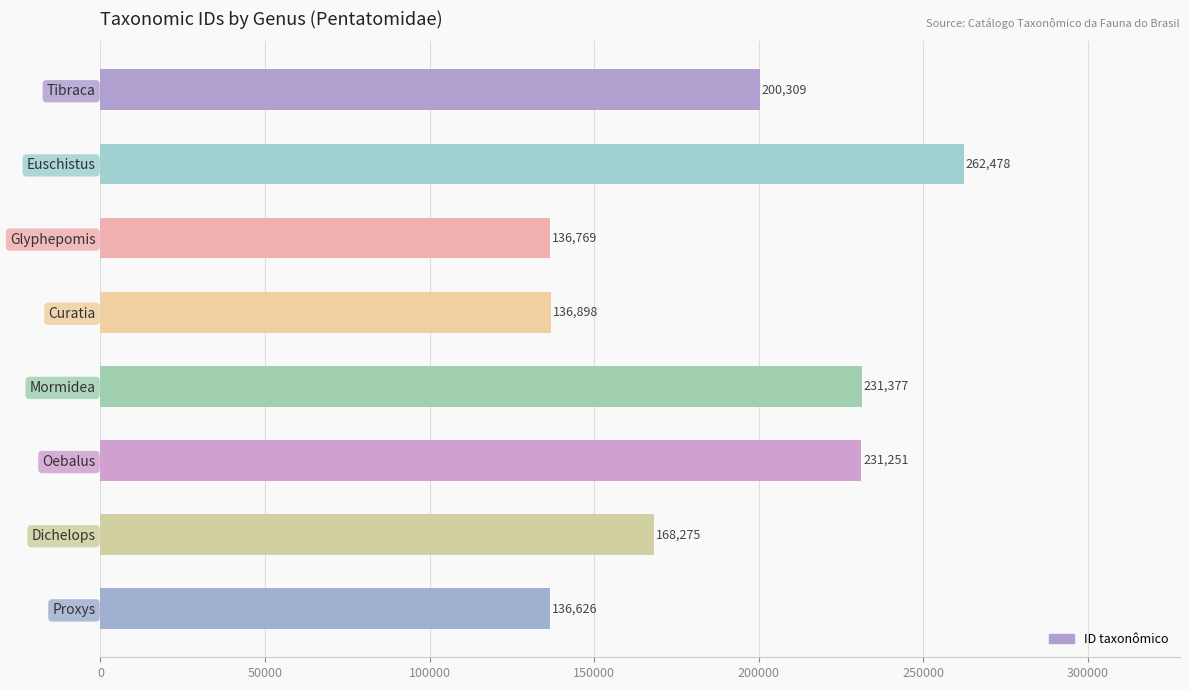

Reading top to bottom, transcribe all the data shown in this chart.

Tibraca=200309	Euschistus=262478	Glyphepomis=136769	Curatia=136898	Mormidea=231377	Oebalus=231251	Dichelops=168275	Proxys=136626